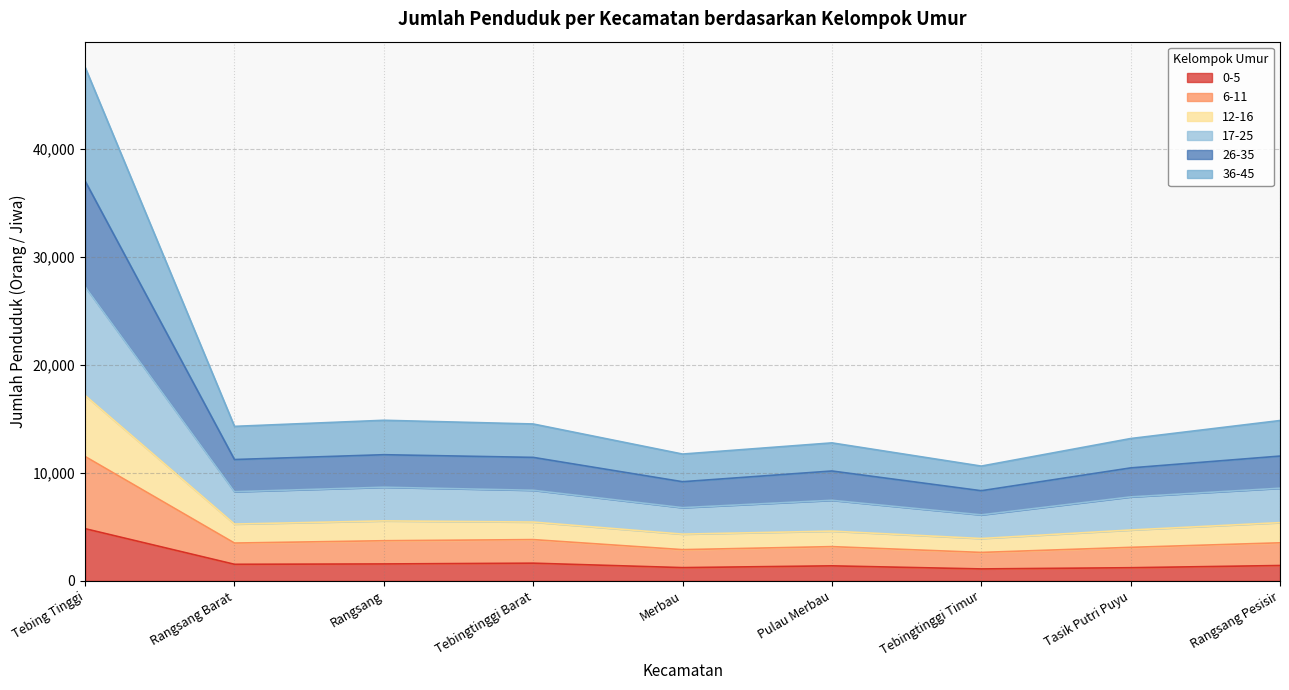

True or false: 26-35 and 17-25 cross at least once.

False